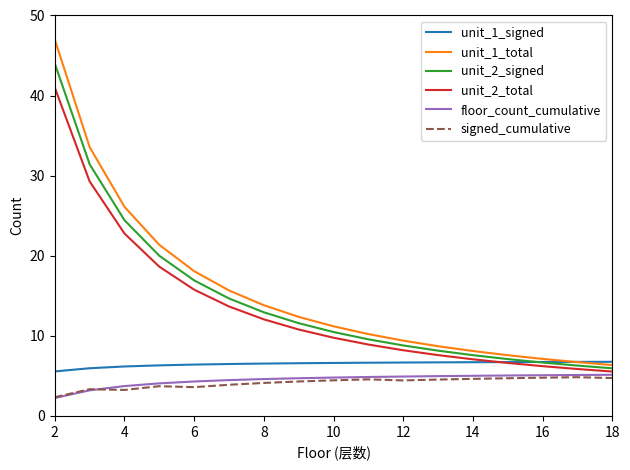

What is the difference between the maximum and second lowest values in the unit_2_signed series?

37.7